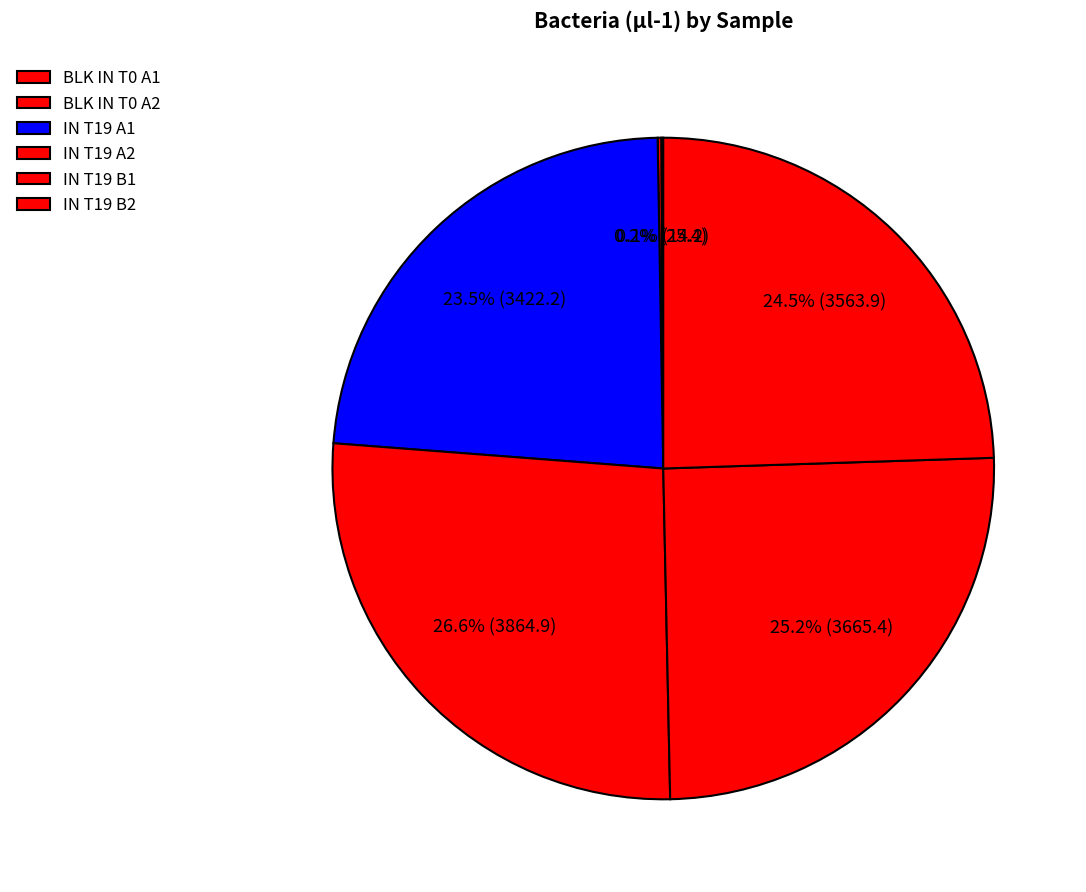

Do IN T19 B2 and BLK IN T0 A2 together represent more than half of the pie?

No